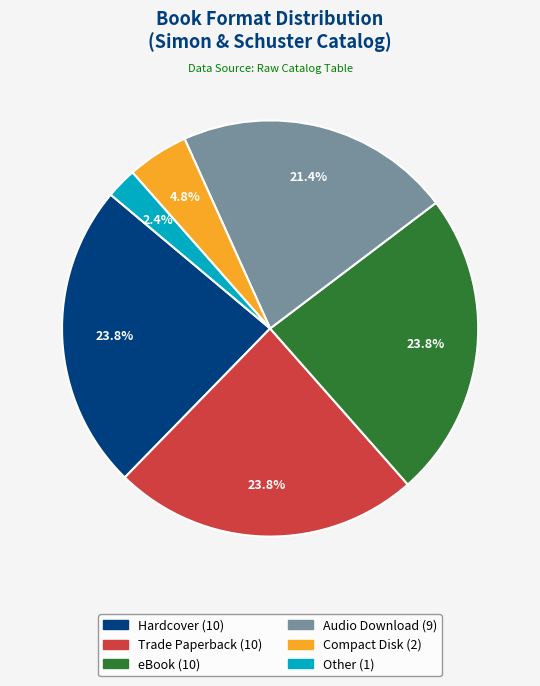

Which slice is the smallest?

Other